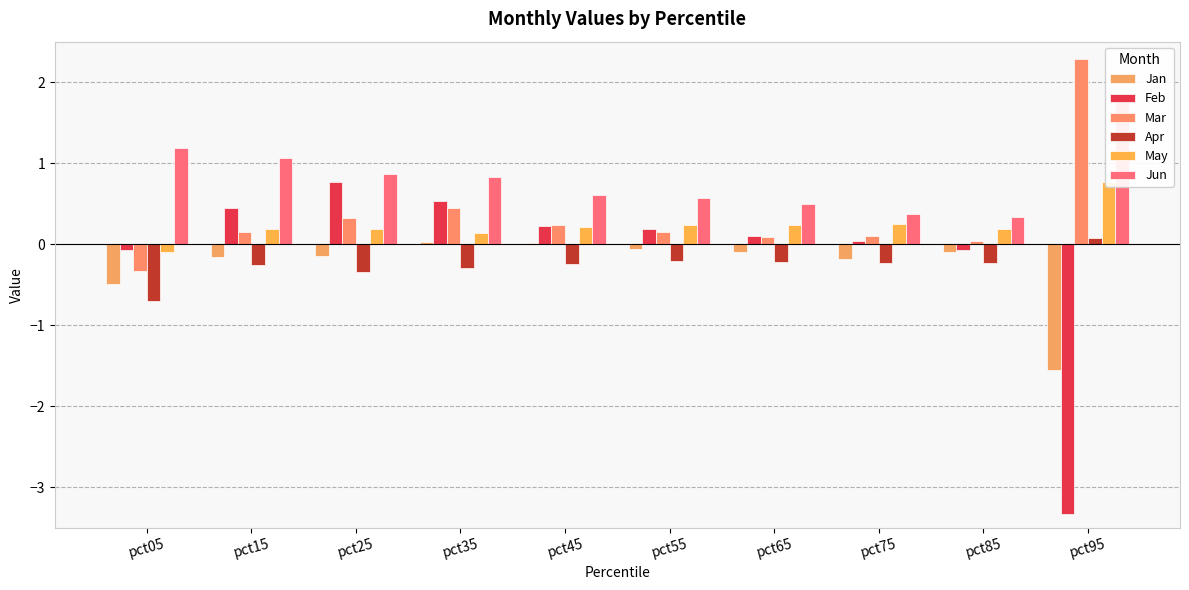

How many values in the May series are below 0?

1